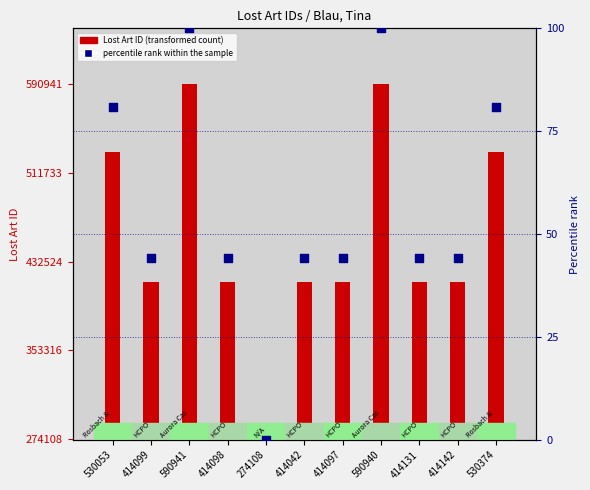

What is the total value across all series at 414131?

141067.2